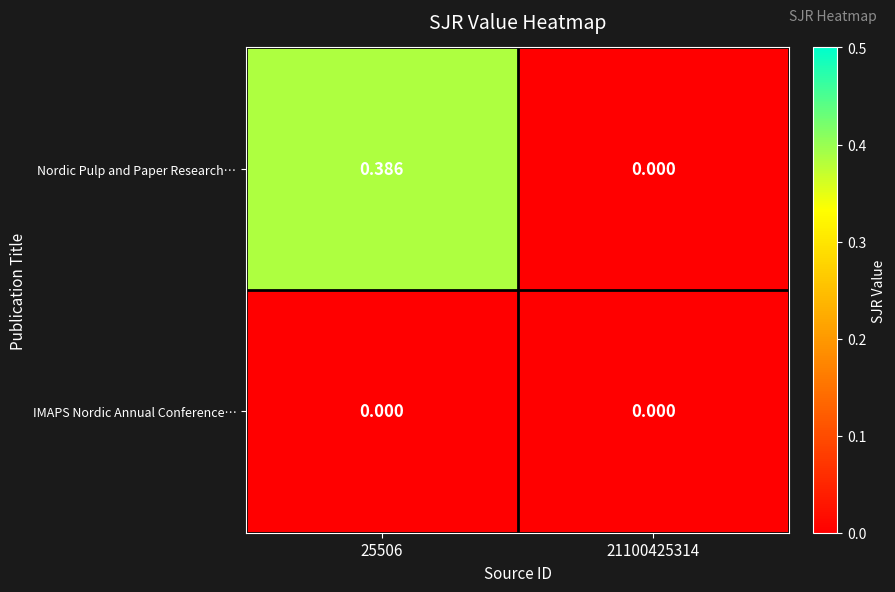

Is the value of IMAPS Nordic Annual Conference… at 25506 greater than the value of Nordic Pulp and Paper Research… at 25506?

No